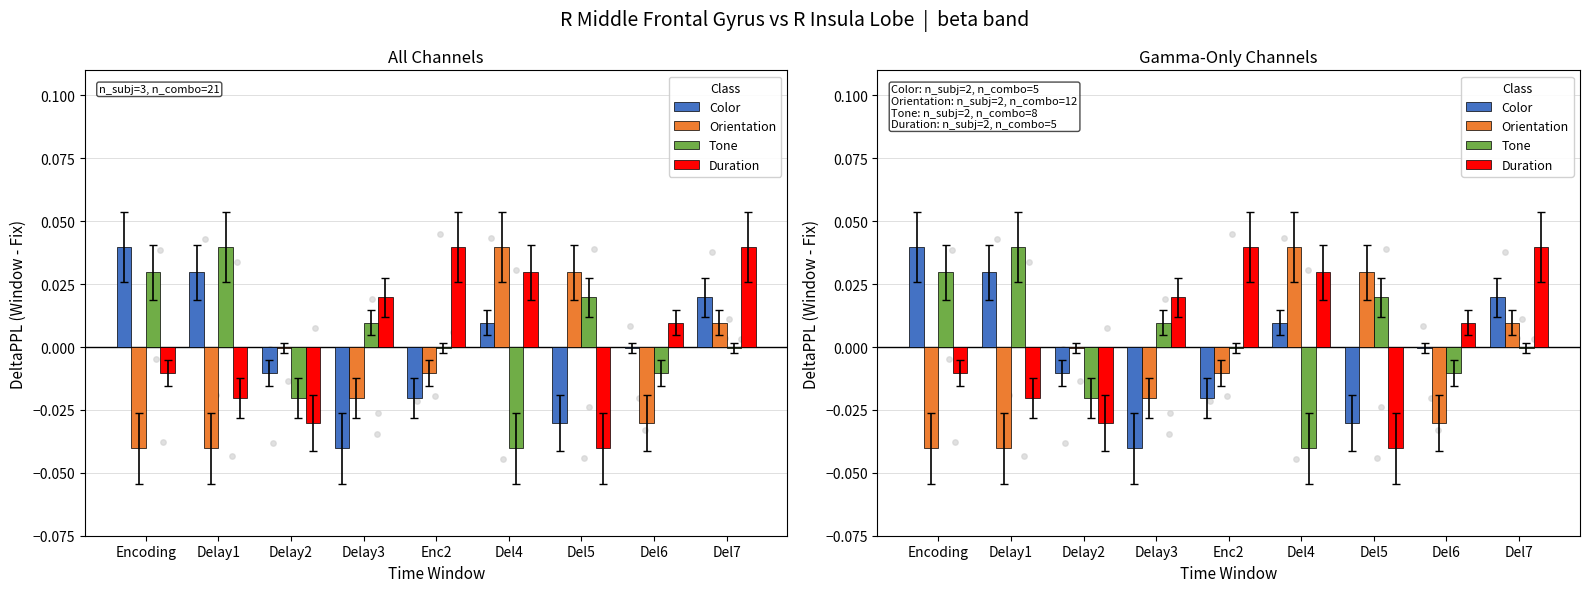

Which series contains the lowest Y value?

Color